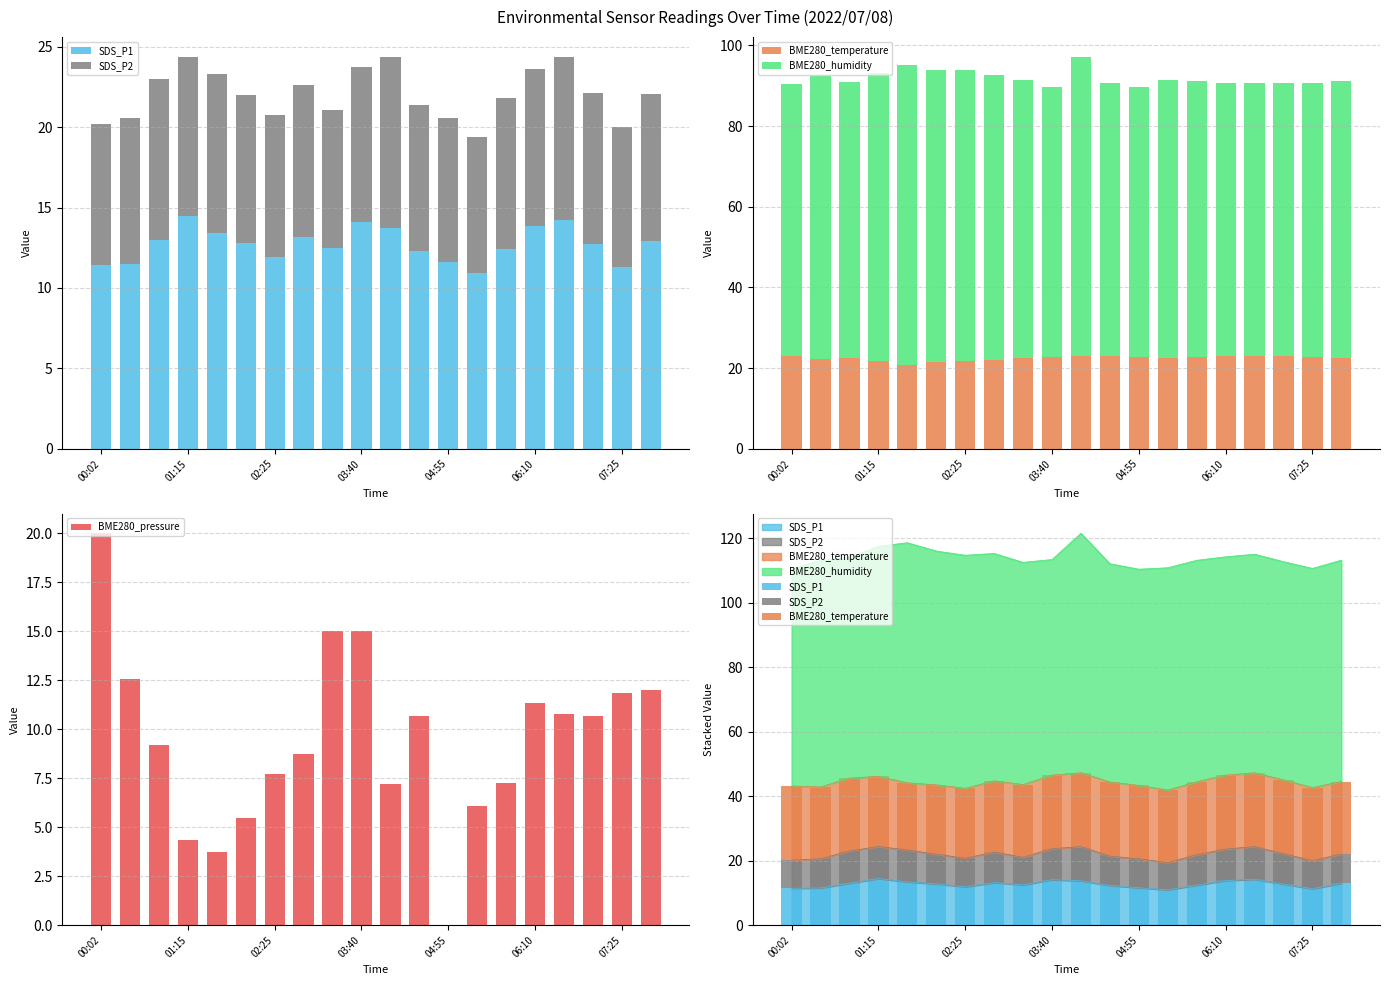

Is it true that SDS_P1 equals 10.9 at 13?

True